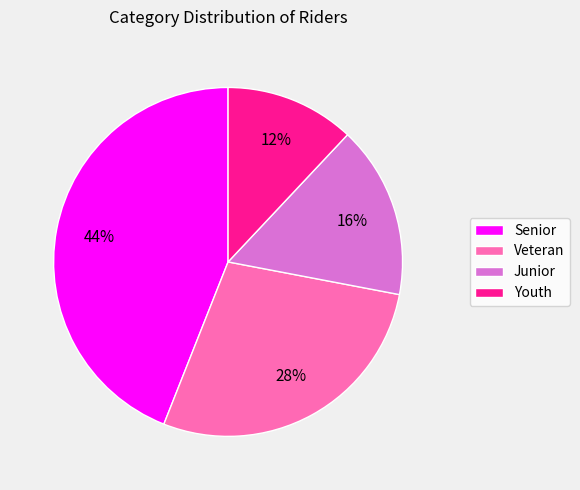

What percentage is the Youth slice, to the nearest percent?

12%